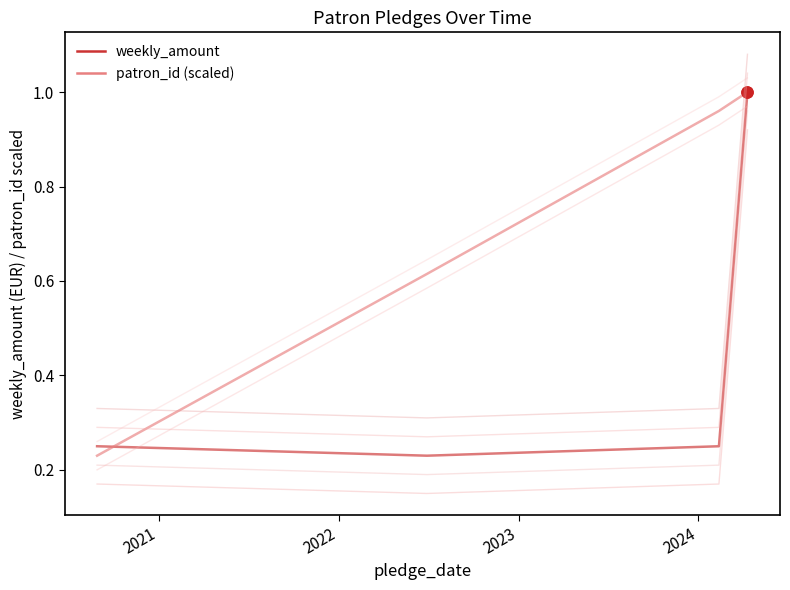

Does the chart have visible grid lines?

No